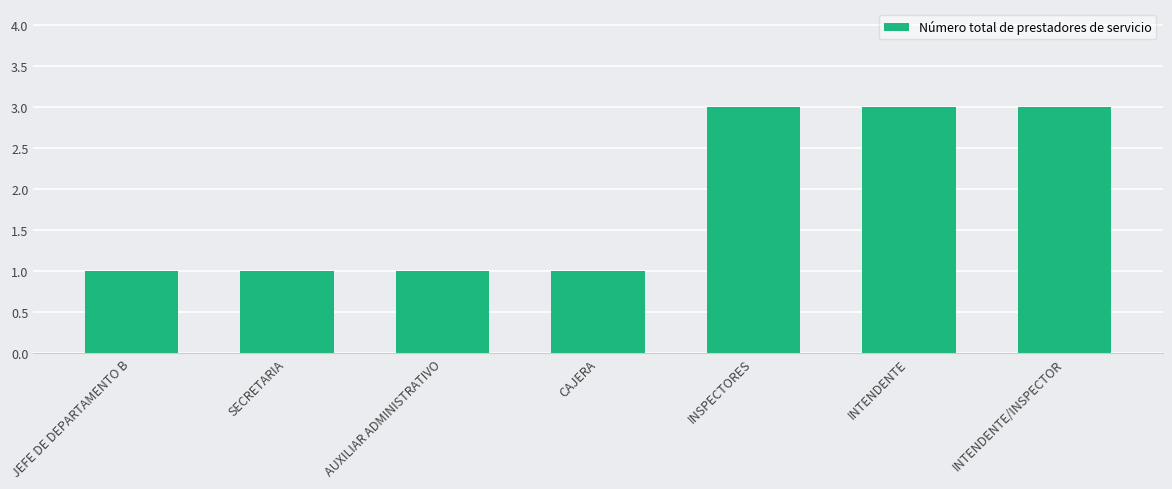

What is the sum of all values?

13